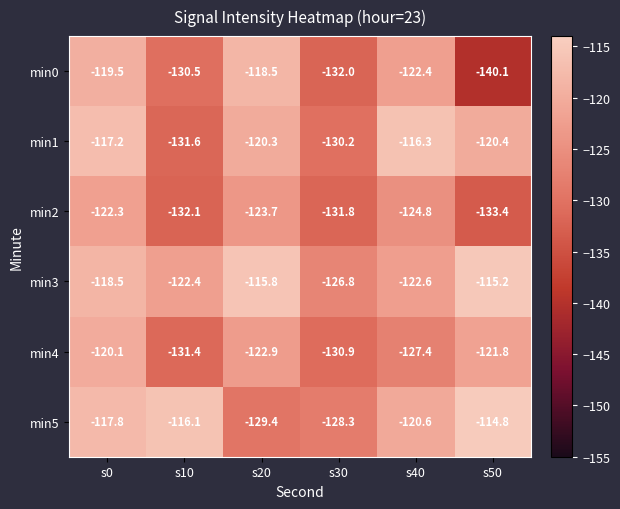

What is the maximum value shown in the chart?

-114.8